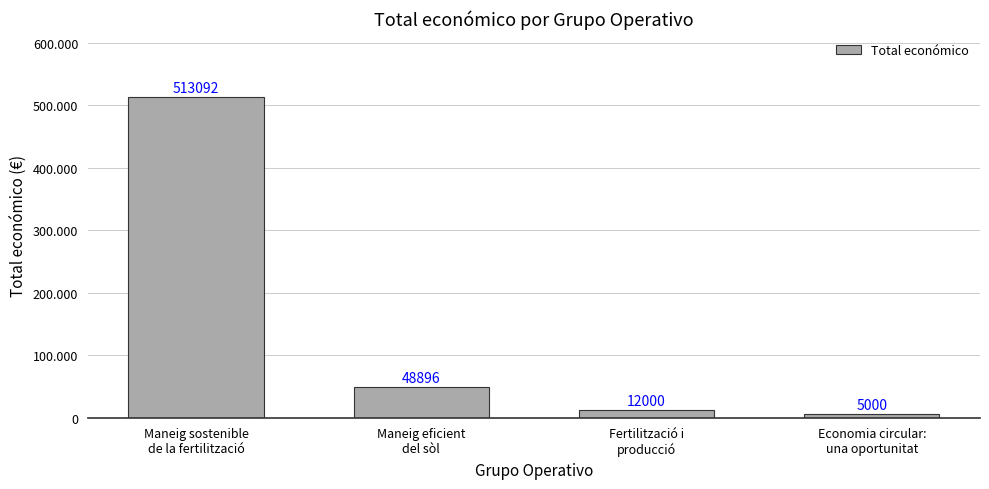

Read the value at Economia circular:
una oportunitat, to the nearest 100.

5000